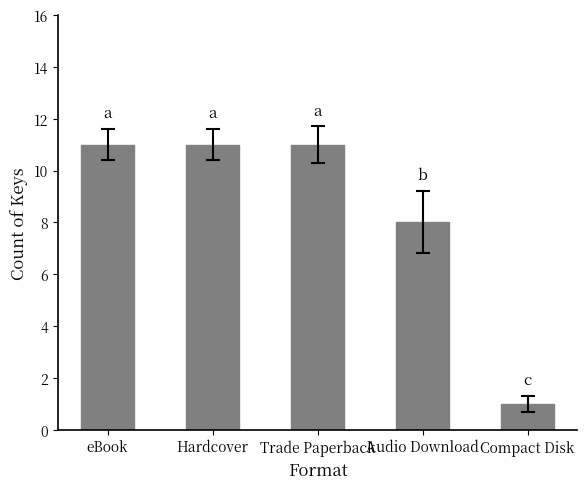

Which category has the lowest value across all series?

Compact Disk